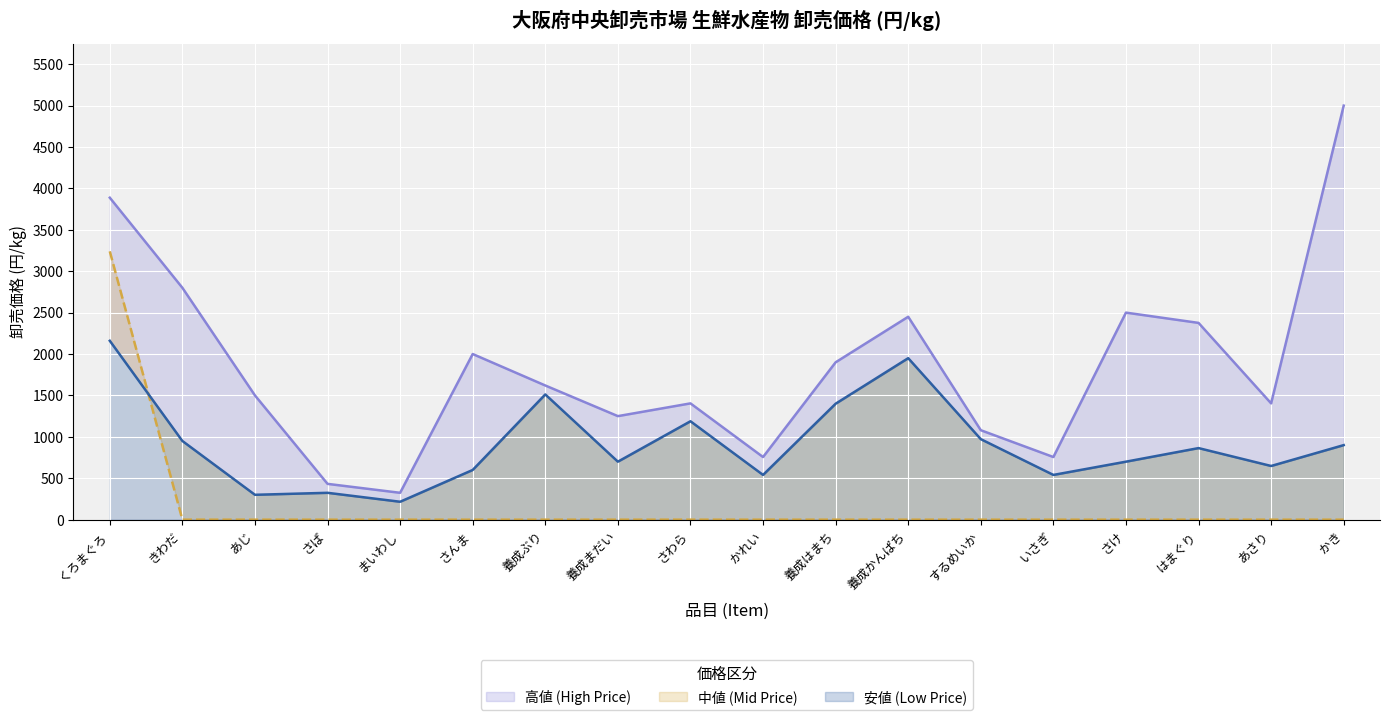

At how many categories does at least one series exceed 528?

16